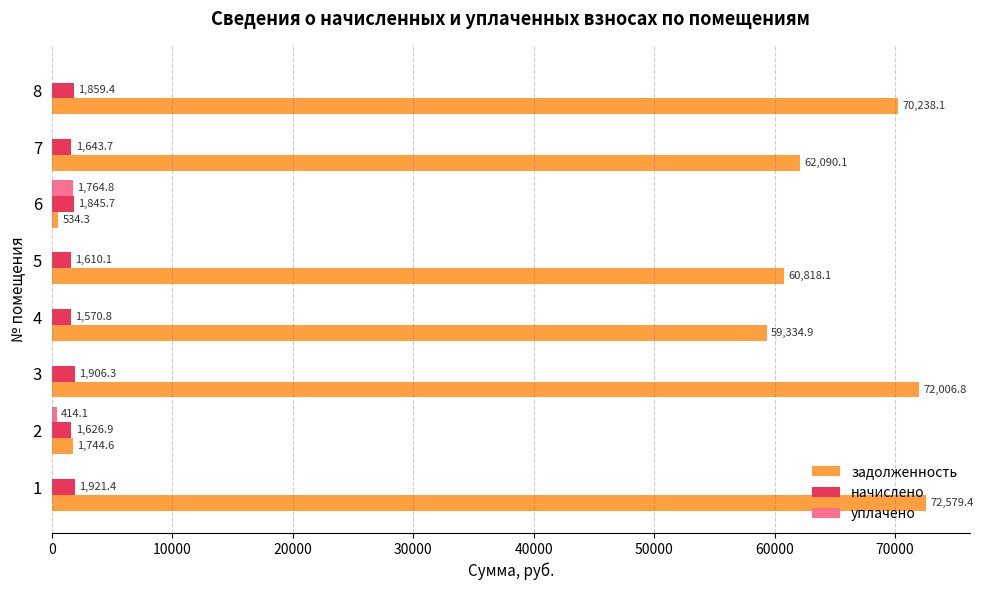

What is the sum of the уплачено values at 6 and 2?

2178.9